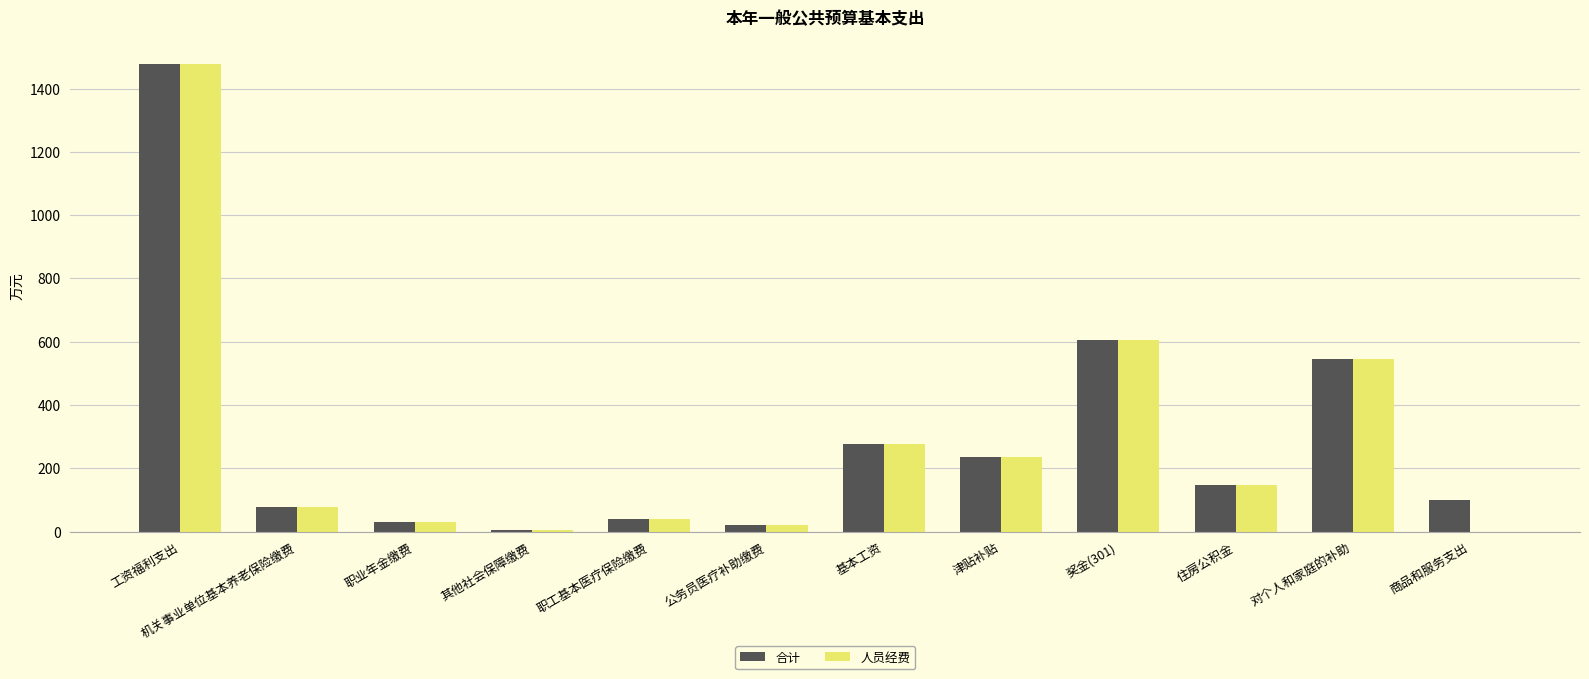

Is the value of 人员经费 at 职业年金缴费 greater than the value of 合计 at 商品和服务支出?

No